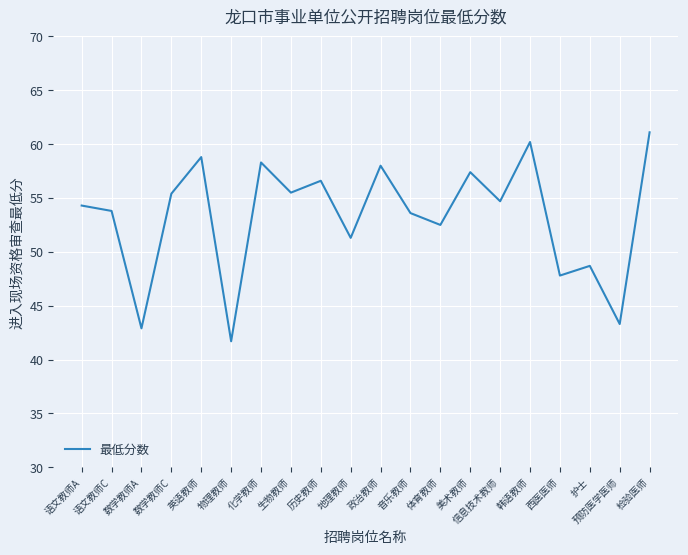

True or false: the data shows 101.6 at 韩语教师.

False